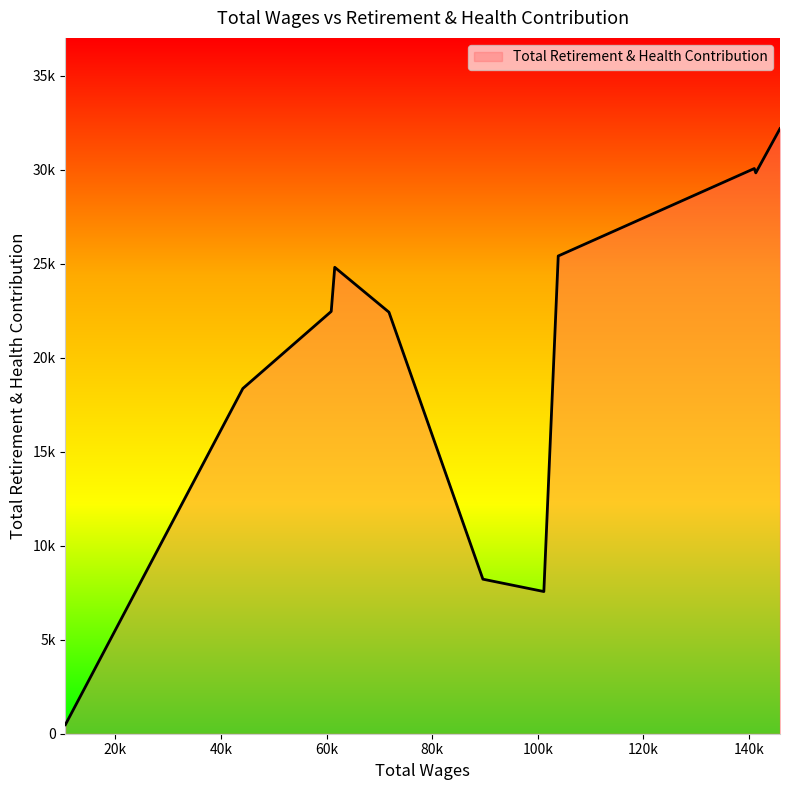

Does the chart have visible grid lines?

No